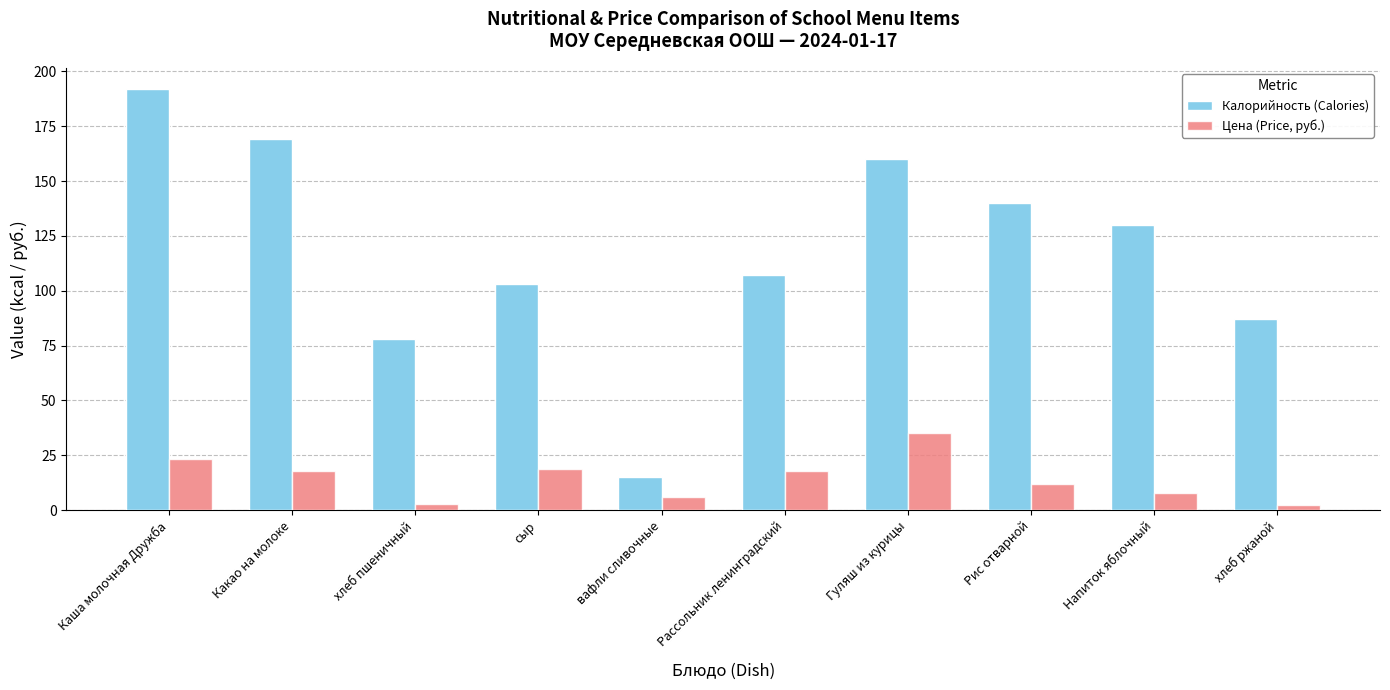

At Каша молочная Дружба, list the series in order from smallest to largest.

Цена (Price, руб.), Калорийность (Calories)